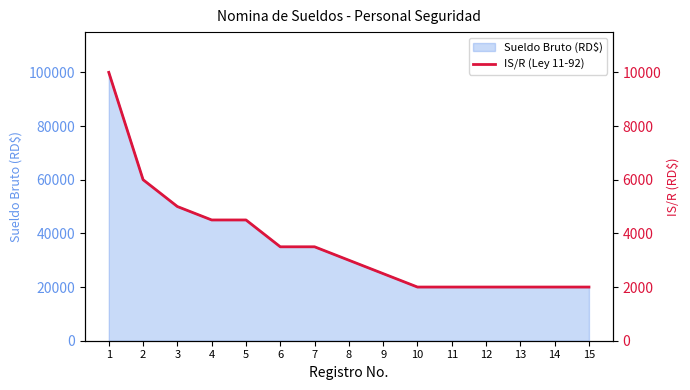

What is the smallest value displayed?

2000